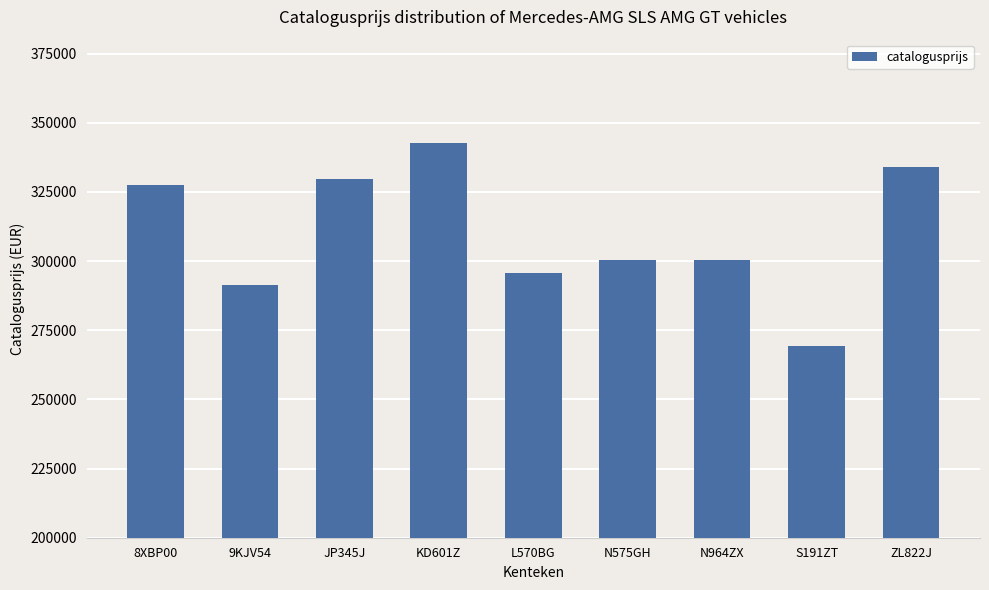

What is the greatest value displayed?

342695